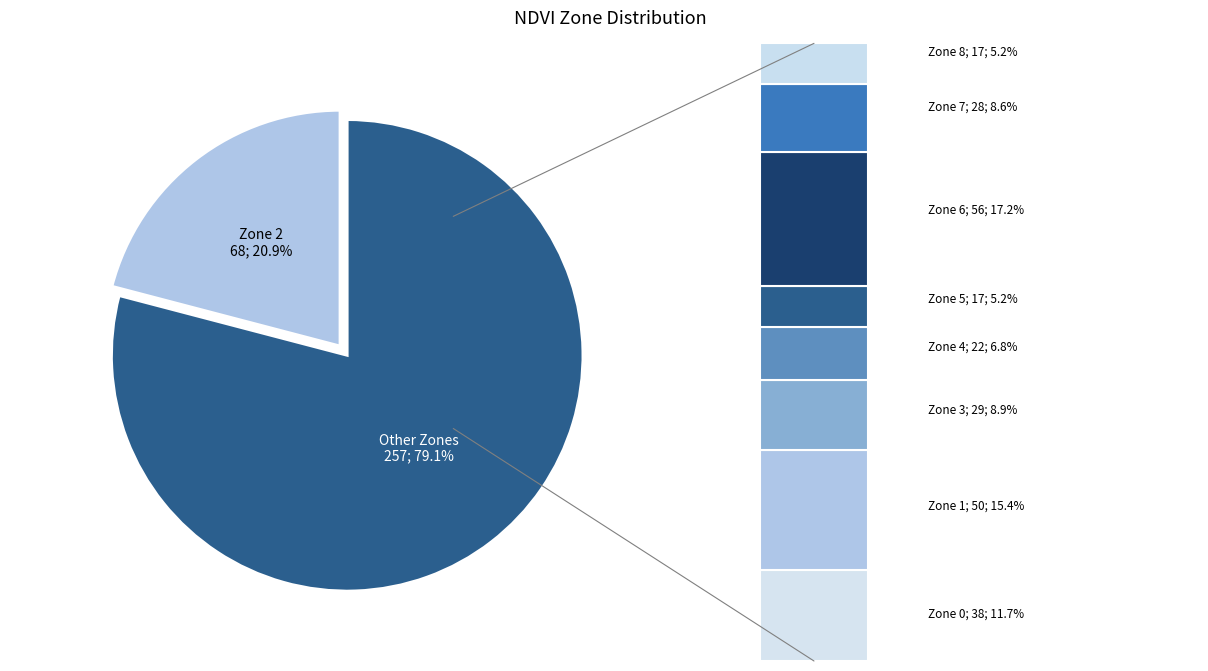

Rank the categories by value from lowest to highest.

Zone 5, Zone 8, Zone 4, Zone 7, Zone 3, Zone 0, Zone 1, Zone 6, Zone 2